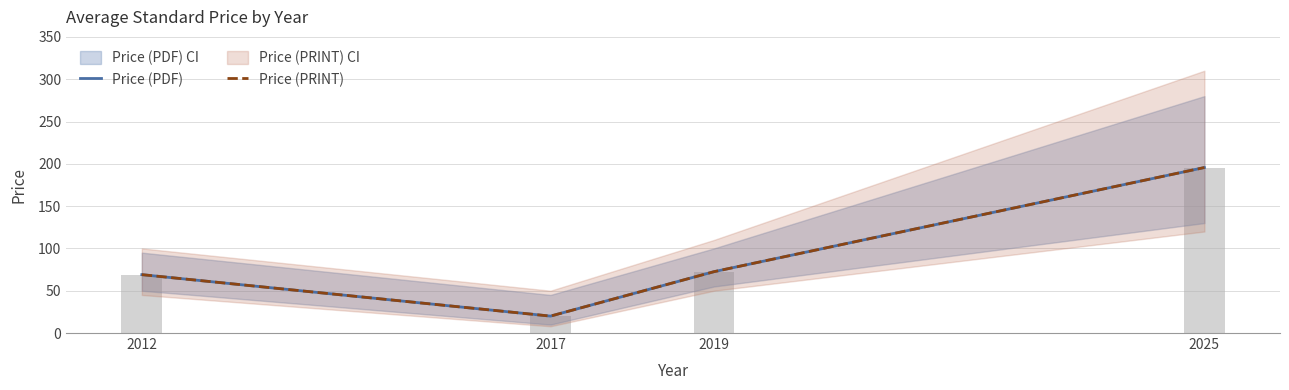

What are all the series names shown in the legend?

Price (PDF), Price (PRINT)